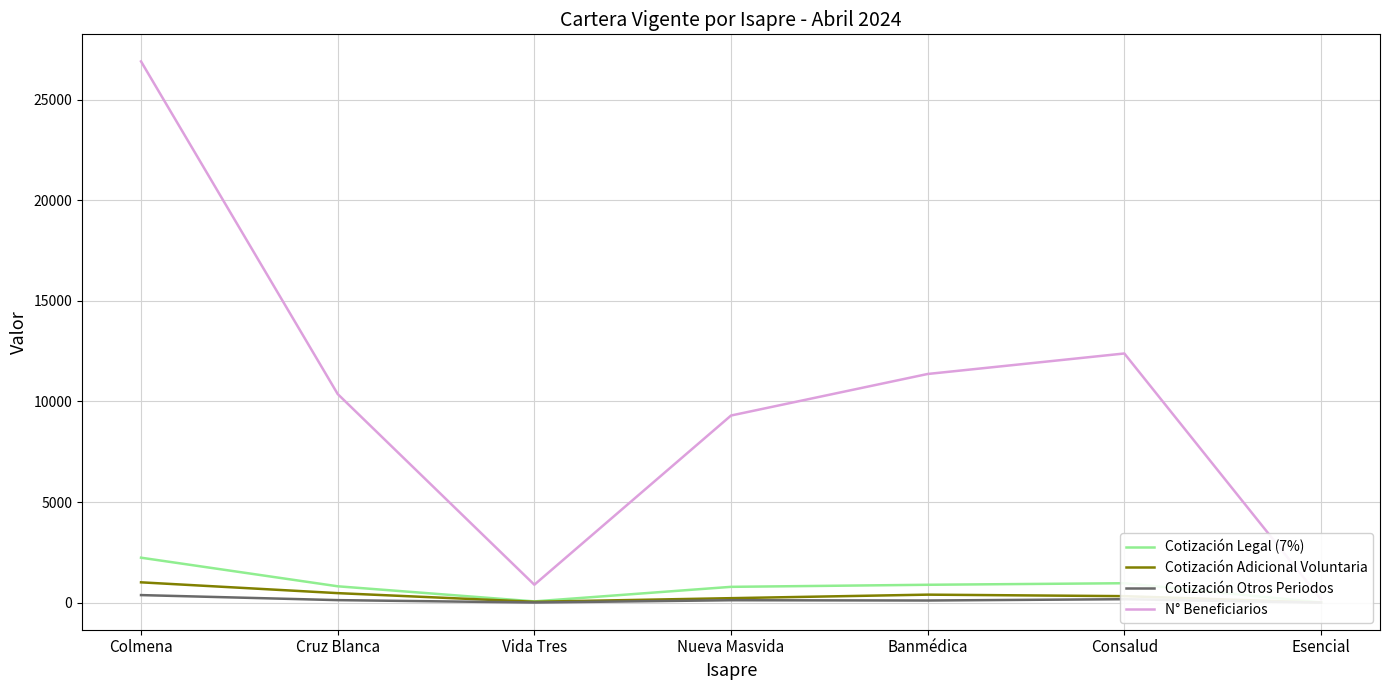

True or false: Cotización Otros Periodos has a value of 121.5 at Consalud.

False